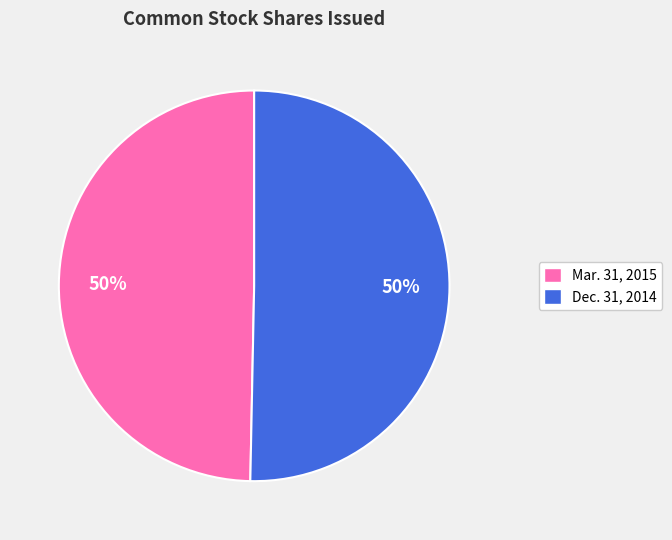

Is it true that Mar. 31, 2015 is 50% of the pie?

True